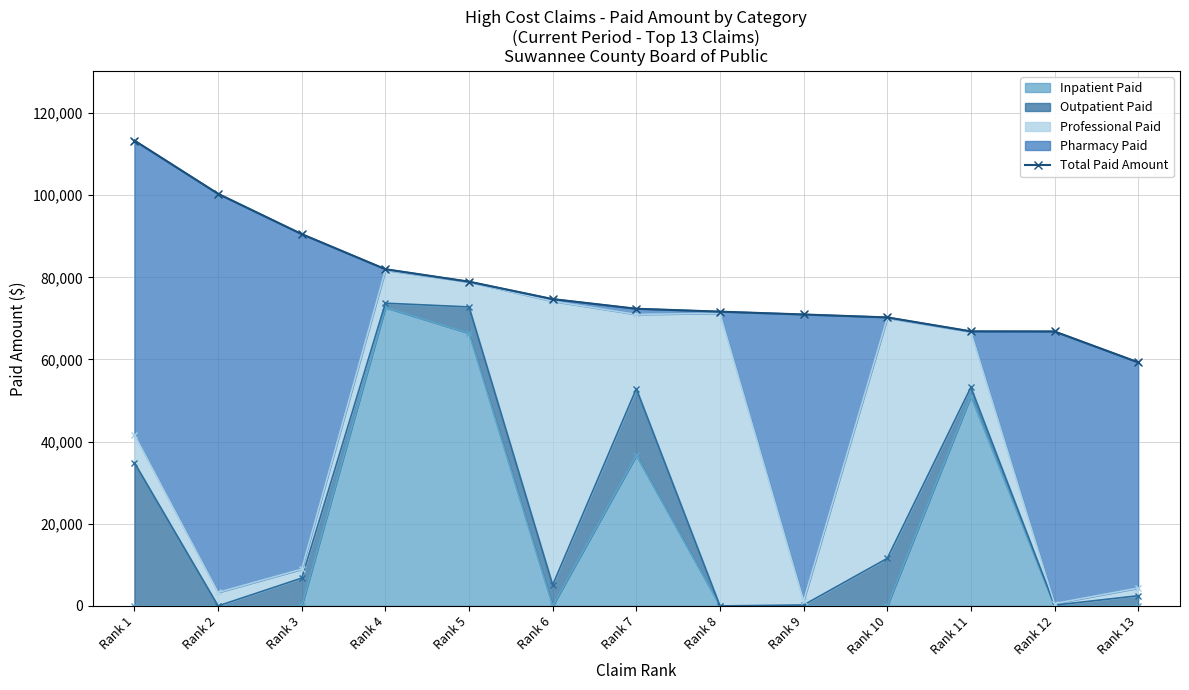

The value at Rank 8 is 124334.7. True or false?

False